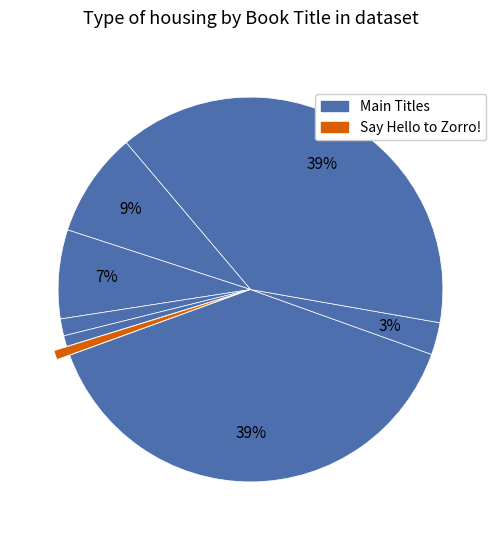

Count the number of slices in the pie.

8